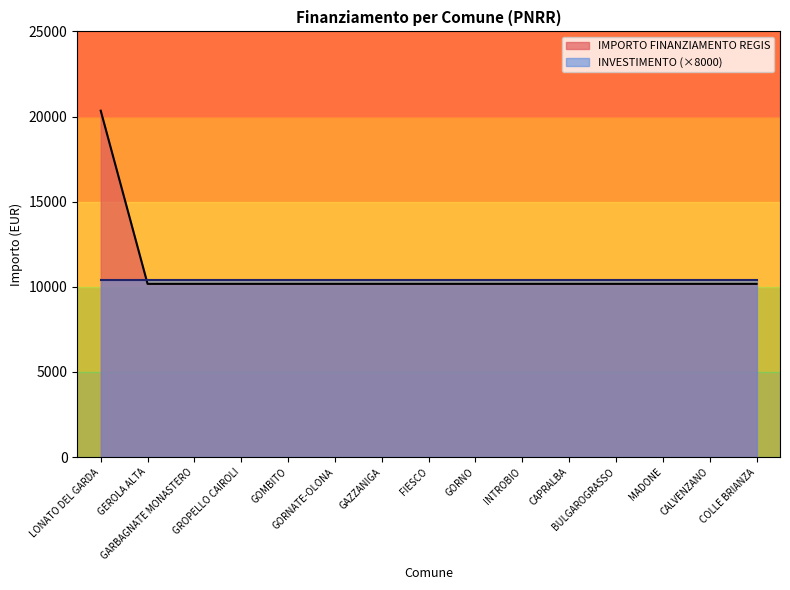

At which label is the value closest to 15258?

LONATO DEL GARDA